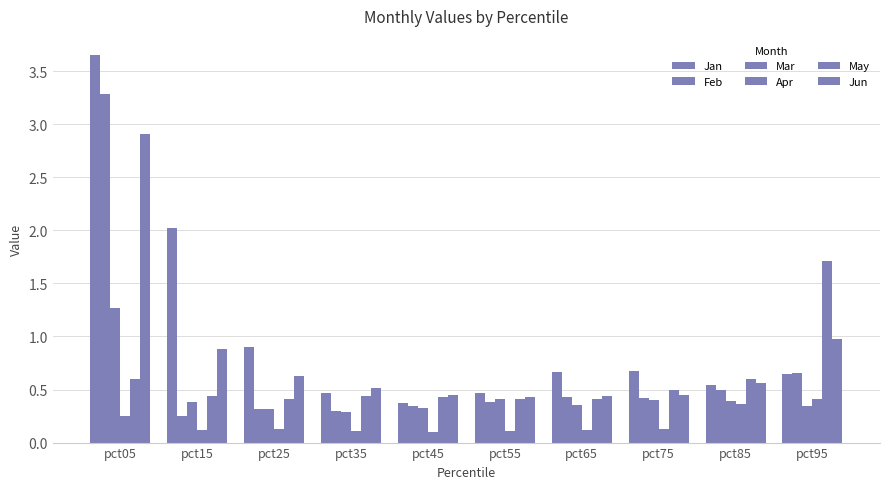

How many distinct data groups are displayed?

6